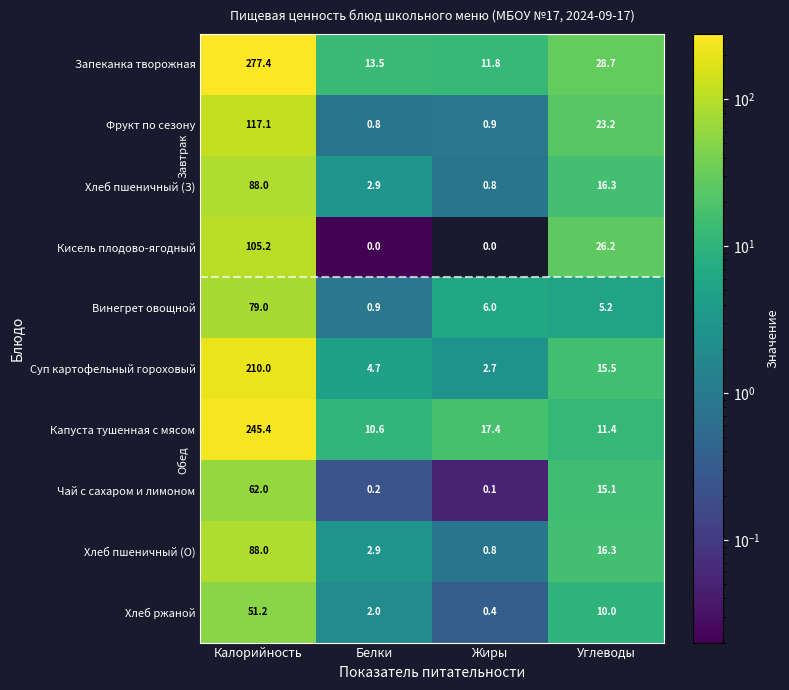

What is the greatest value displayed?

277.4